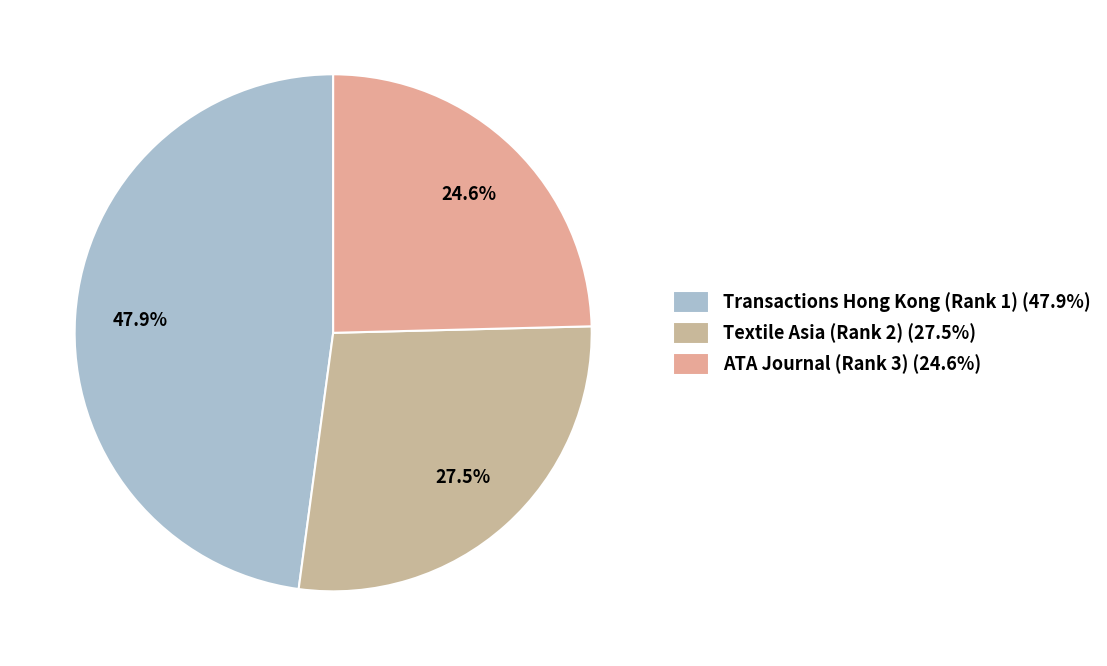

How many slices are in this pie chart?

3